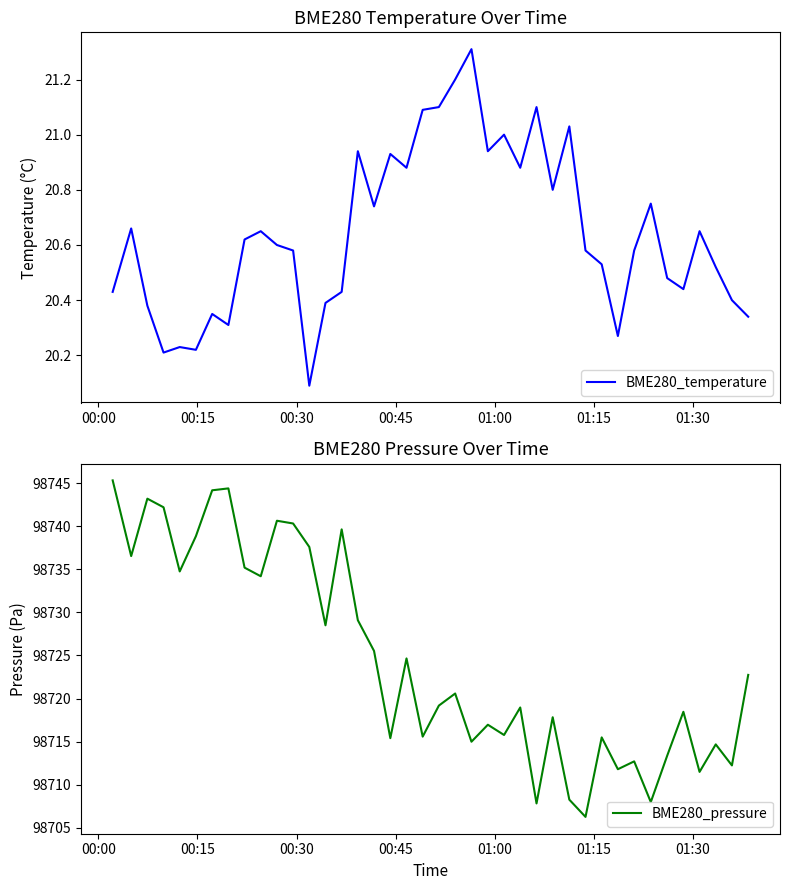

What is the lowest value of the BME280_temperature series?

20.1